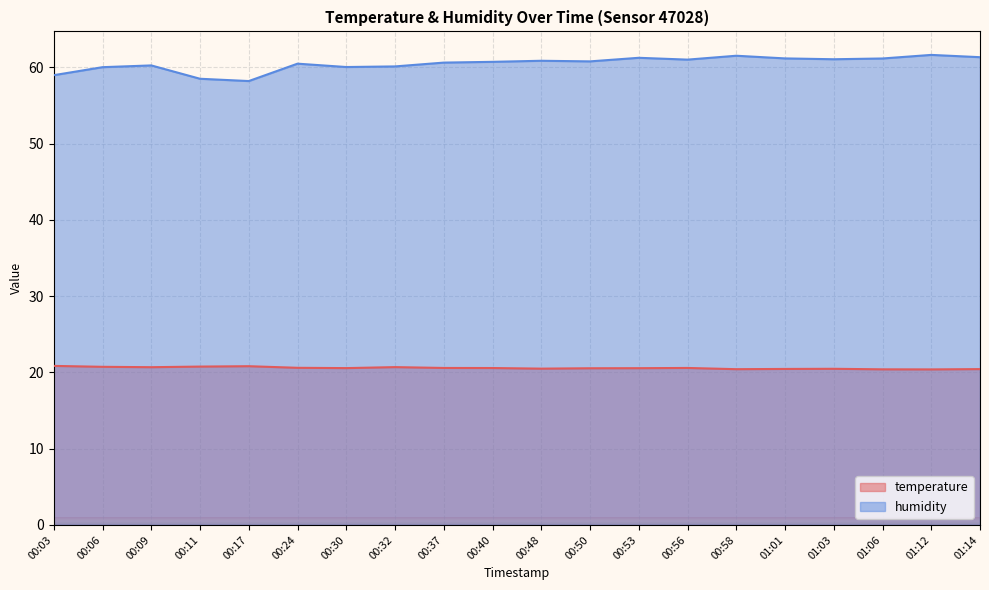

At which category does temperature reach its first local peak?

00:17